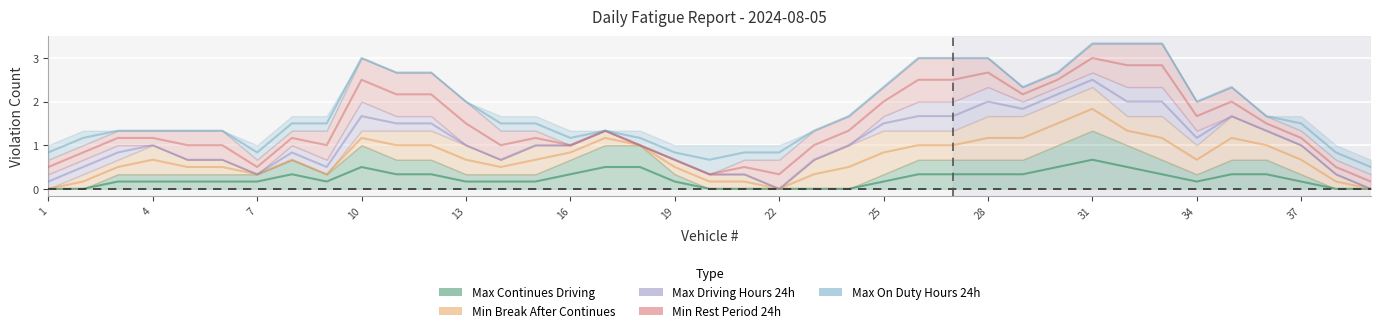

True or false: Max On Duty Hours 24h and Max Continues Driving cross at least once.

False